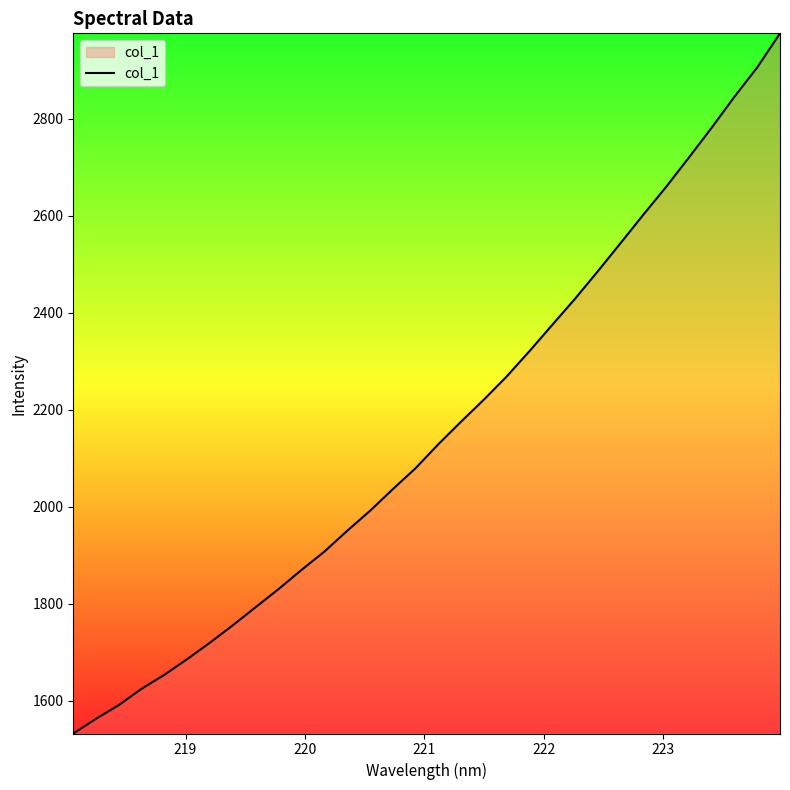

What is the greatest value displayed?

2975.8